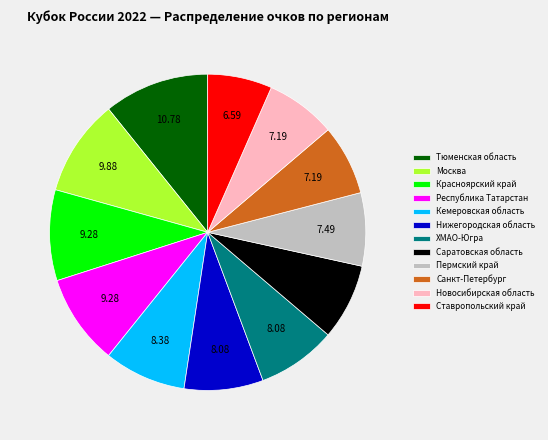

Does any single category account for the majority?

No